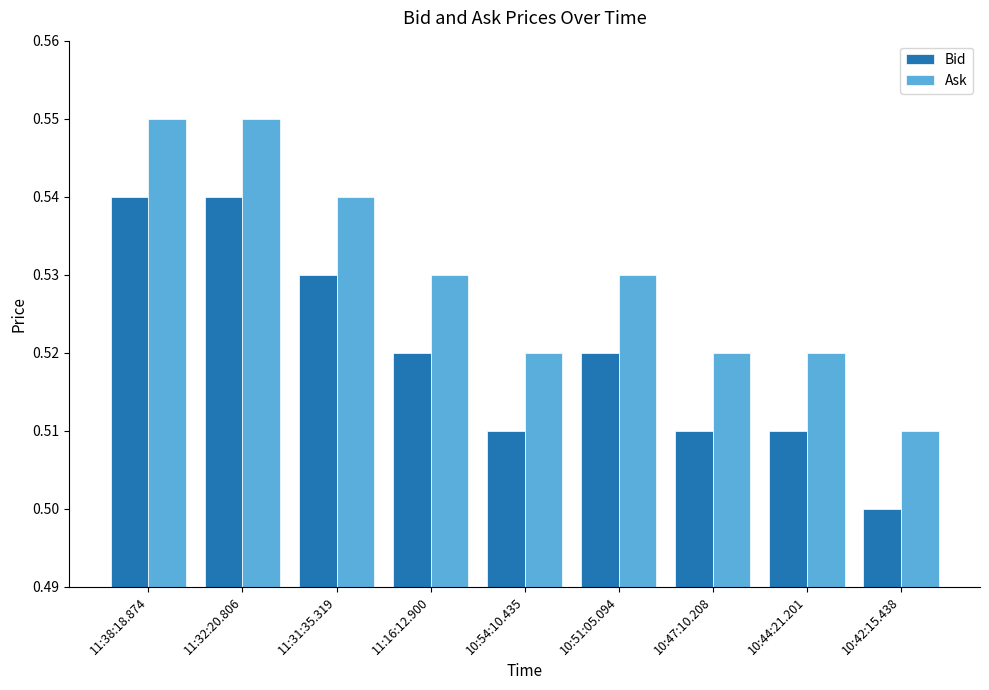

What is the sum of all Bid values?

4.7